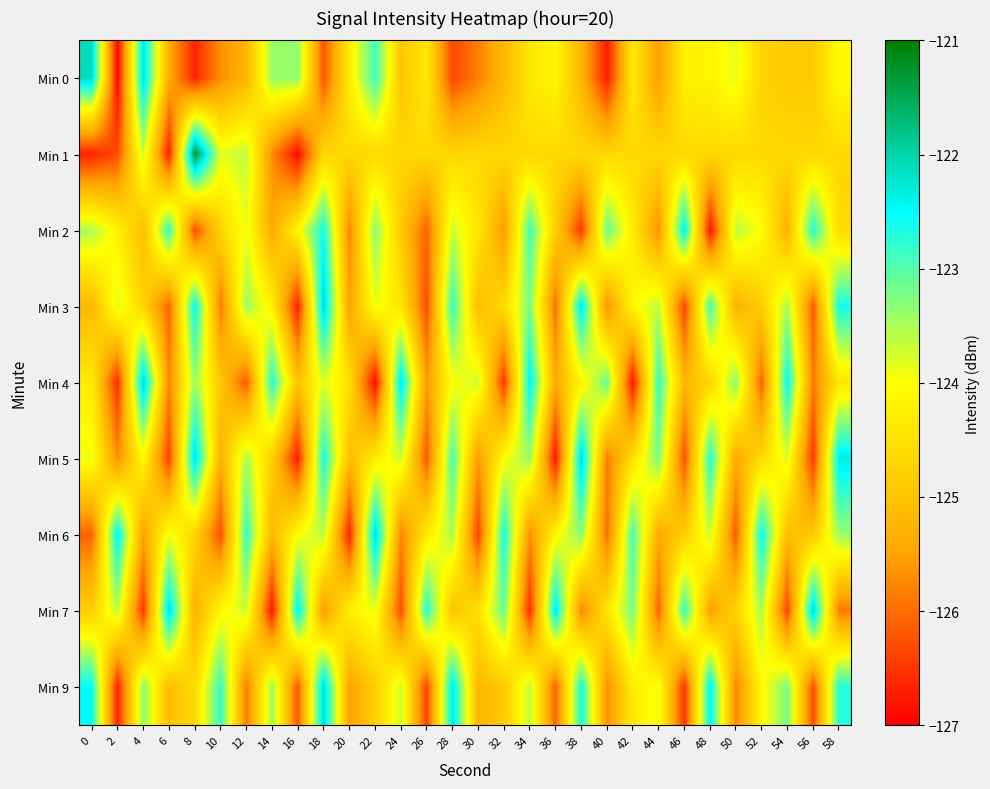

Which has a higher value, 2 or 16?

16